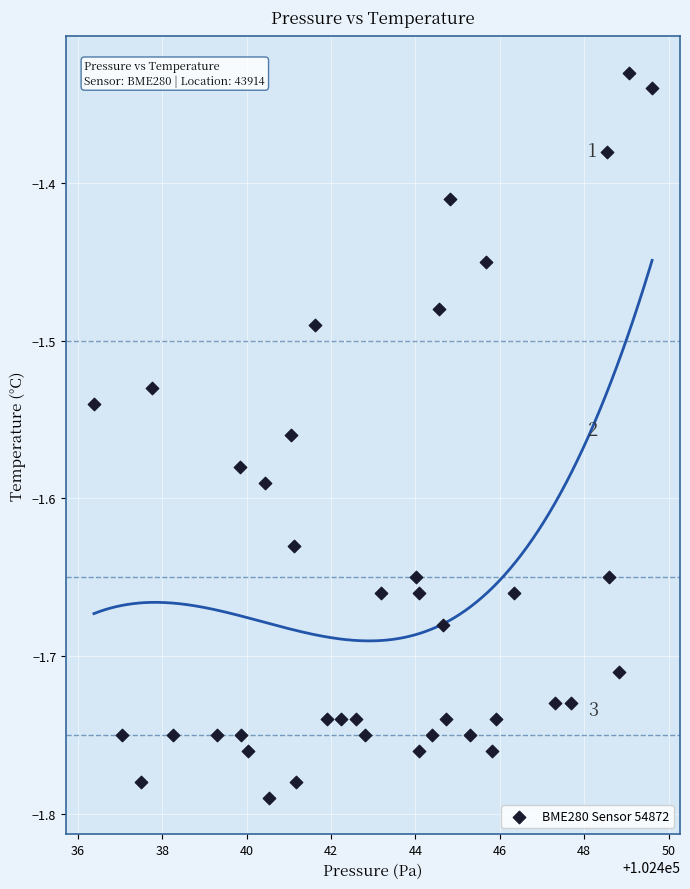

What is the range of Y values (max minus min)?

0.5